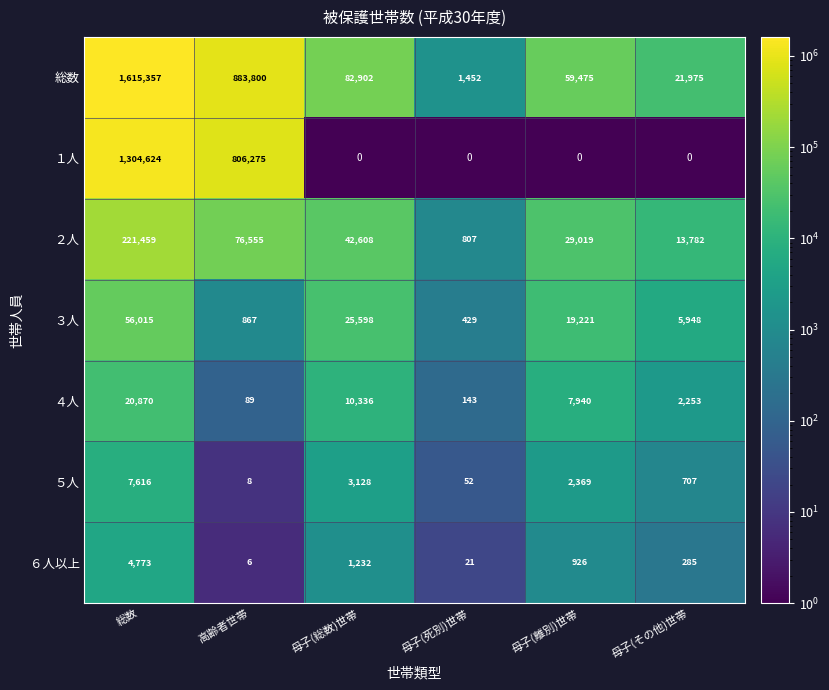

What is the spread (max minus min) of values at 総数?

1610584